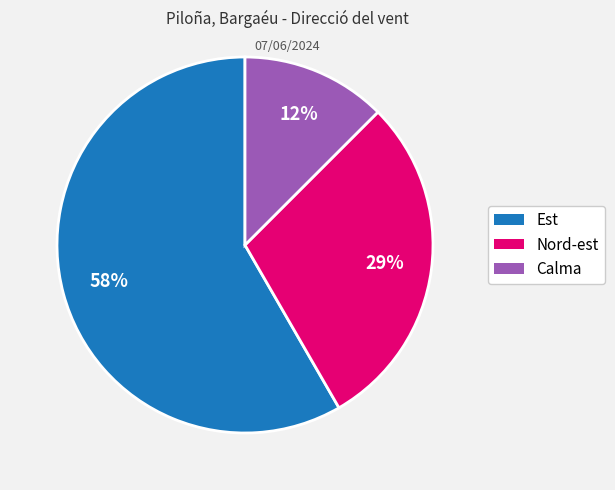

Count the number of slices in the pie.

3